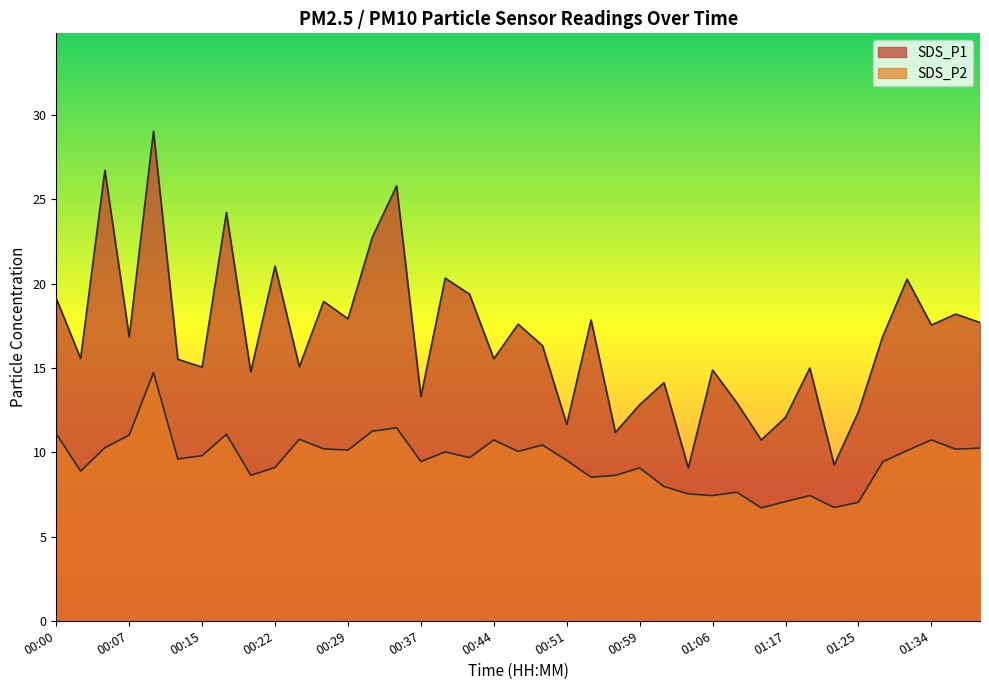

The value of SDS_P1 at 00:12 is 15.5. True or false?

True